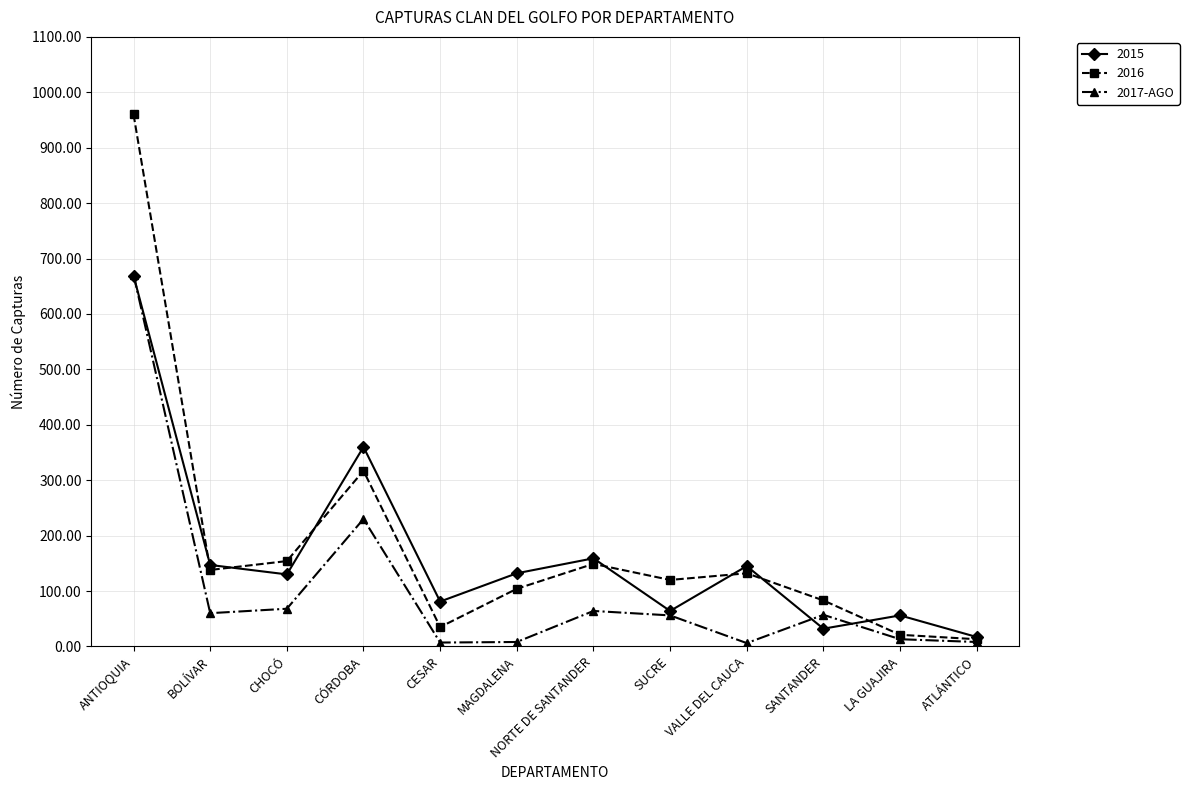

True or false: 2016 has a value of 133 at SANTANDER.

False